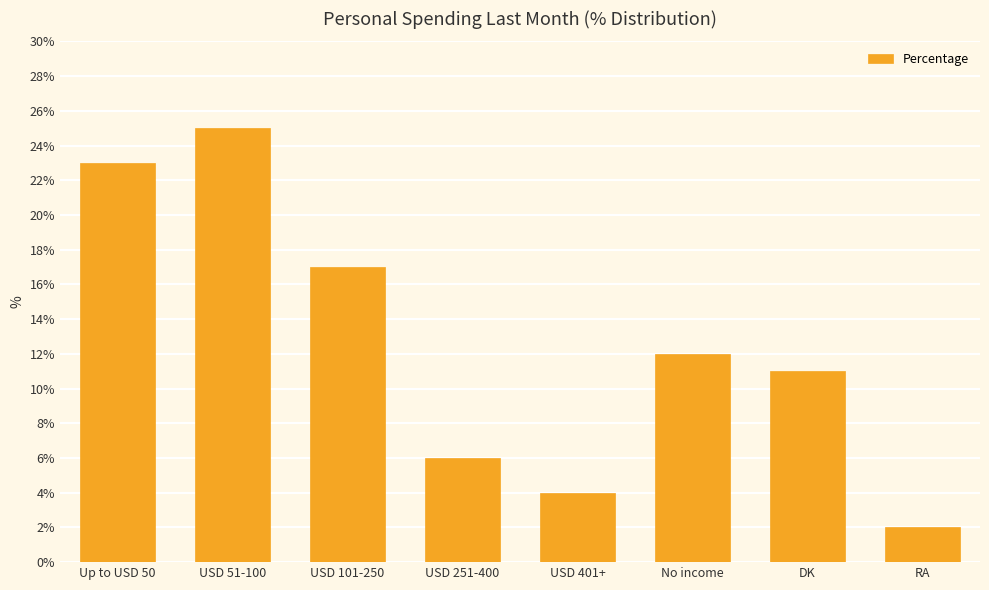

What is the difference between the values at DK and No income?

1